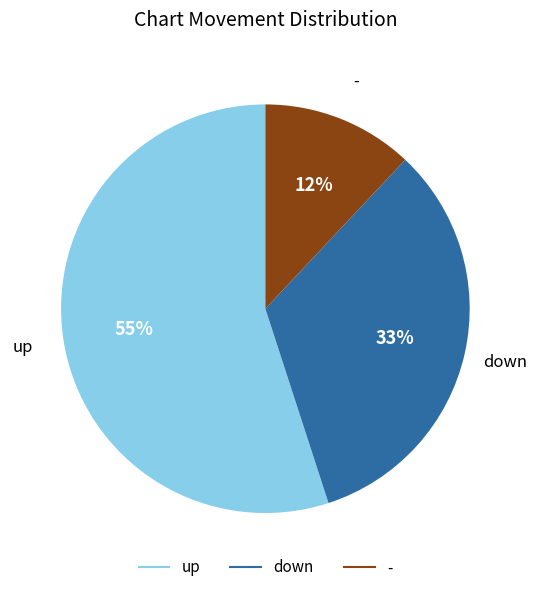

Approximately how many times larger is the value at - compared to down?

0.4